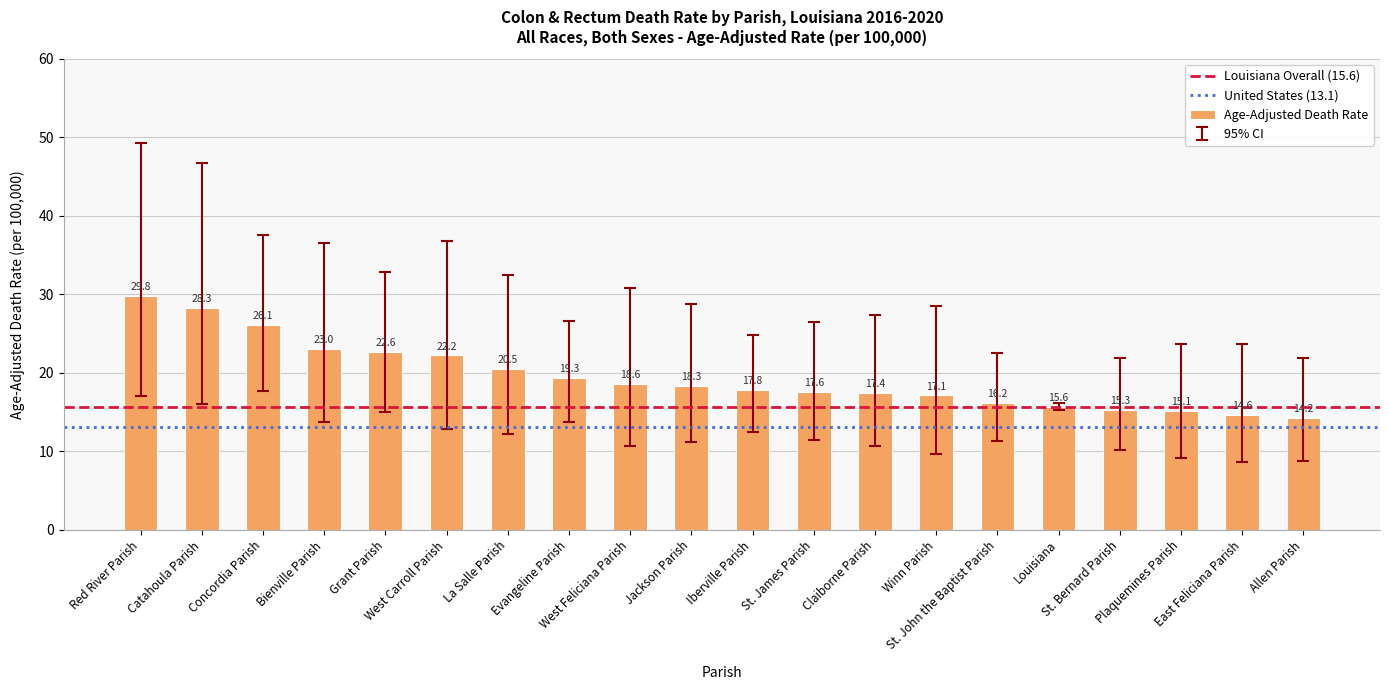

What is the greatest value displayed?

29.8